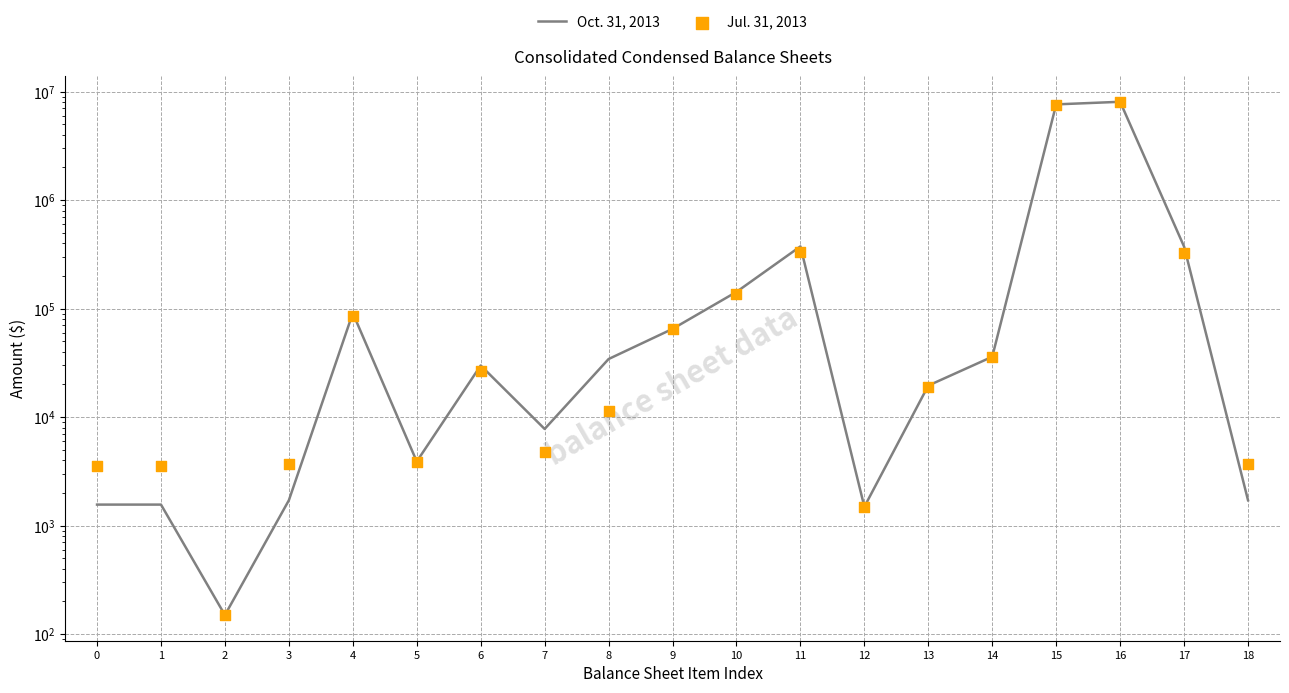

What are all the series names shown in the legend?

Oct. 31, 2013, Jul. 31, 2013